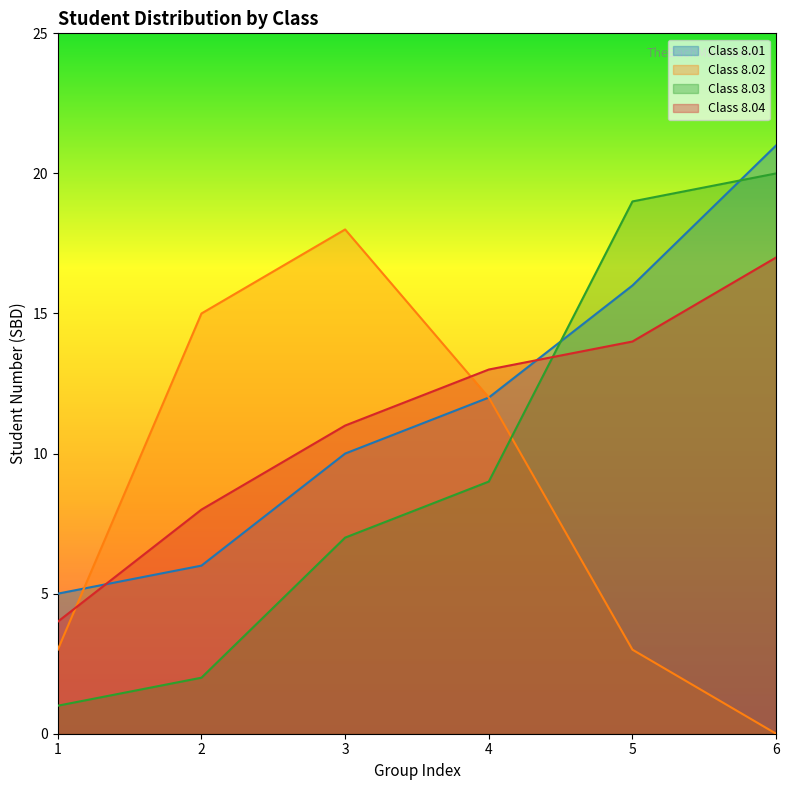

The Class 8.04 series shows 28 at 6. True or false?

False